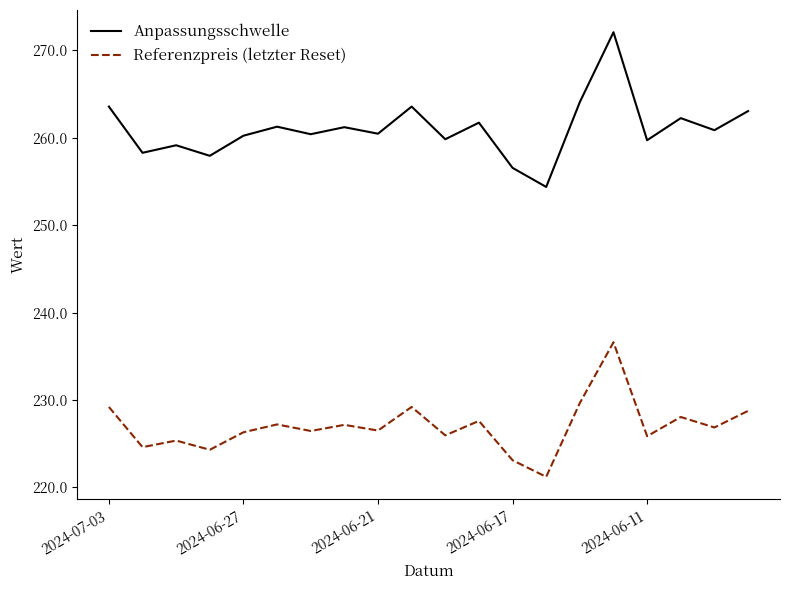

What is the maximum value shown in the chart?

272.1